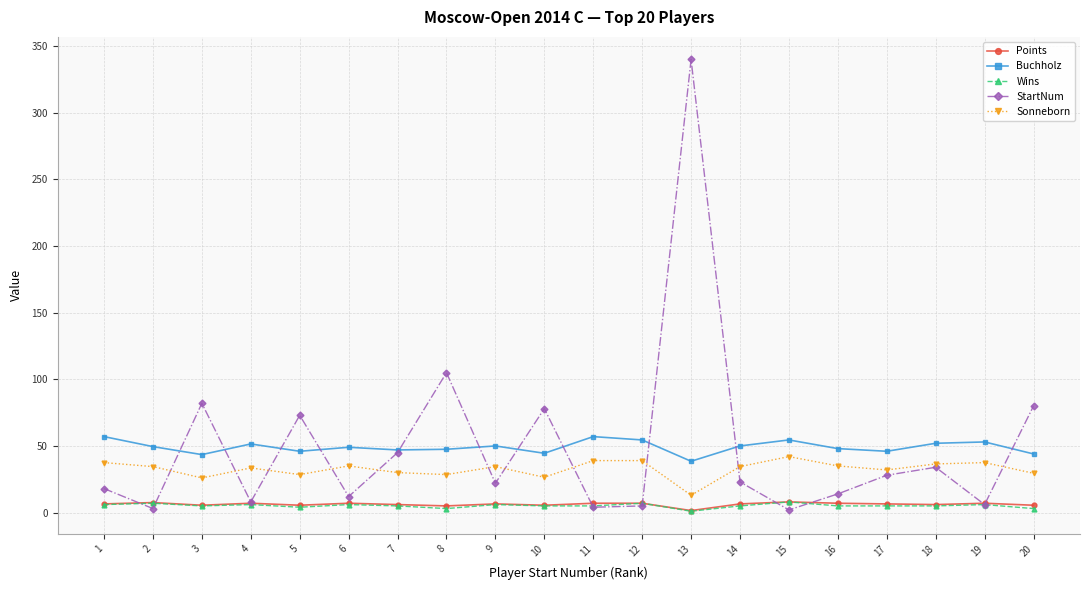

Is the value of Sonneborn at 6 greater than the value of Buchholz at 15?

No